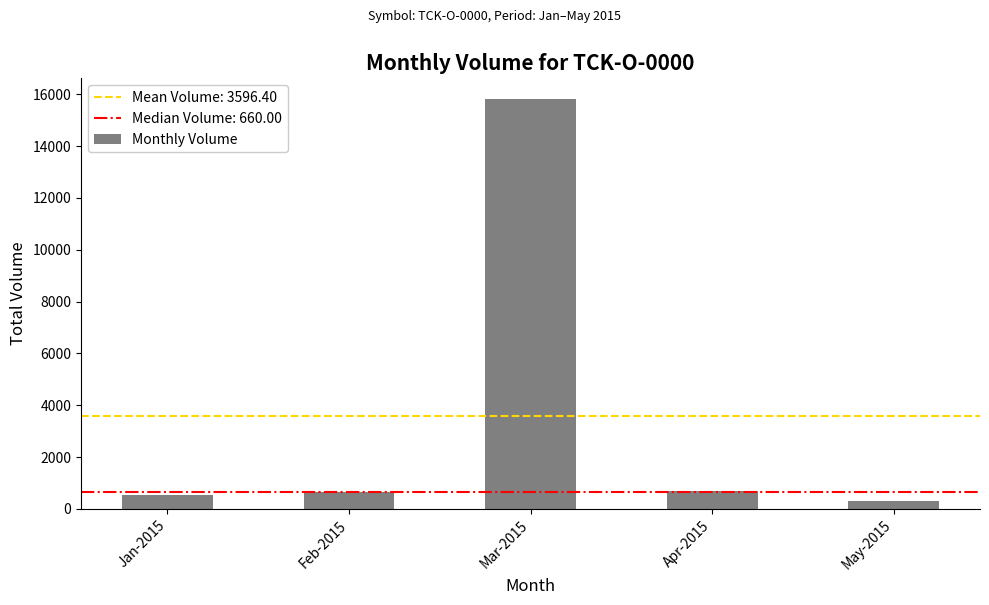

What is the difference between the values at Apr-2015 and Jan-2015?

150